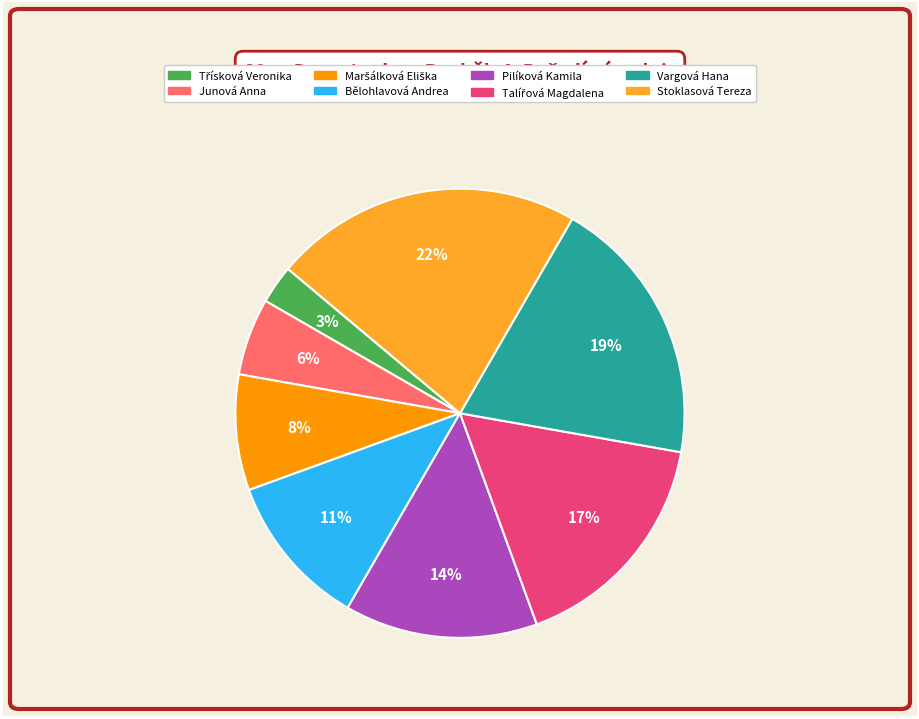

Which category has the biggest portion of the pie?

Stoklasová Tereza